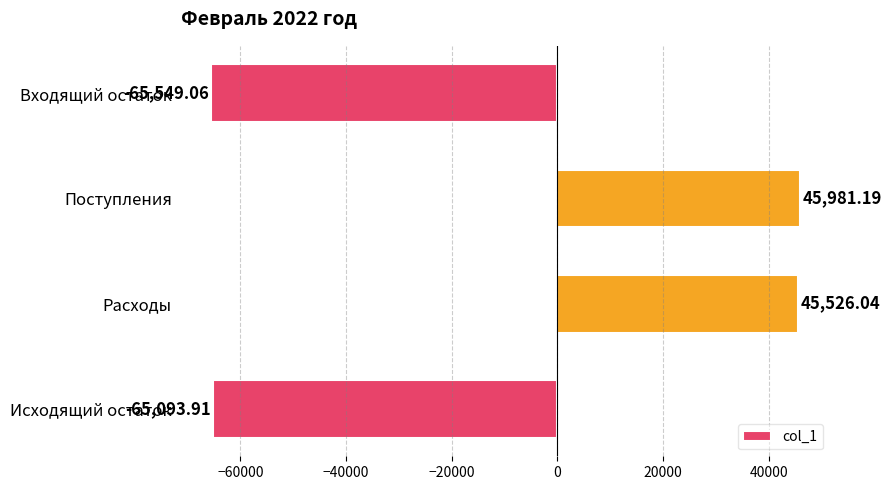

What is the label of the 3rd bar from the top?

Расходы